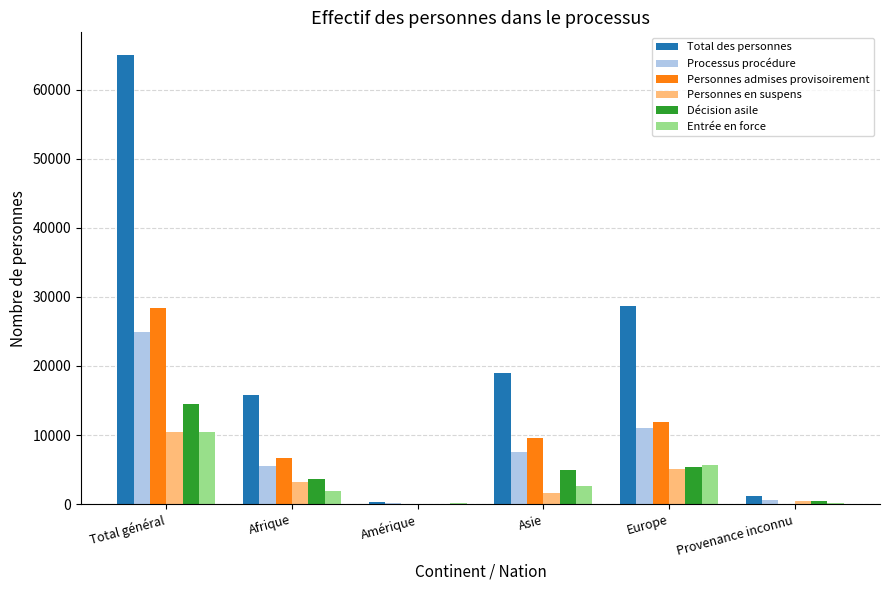

What is the total value across all series at Afrique?

36827